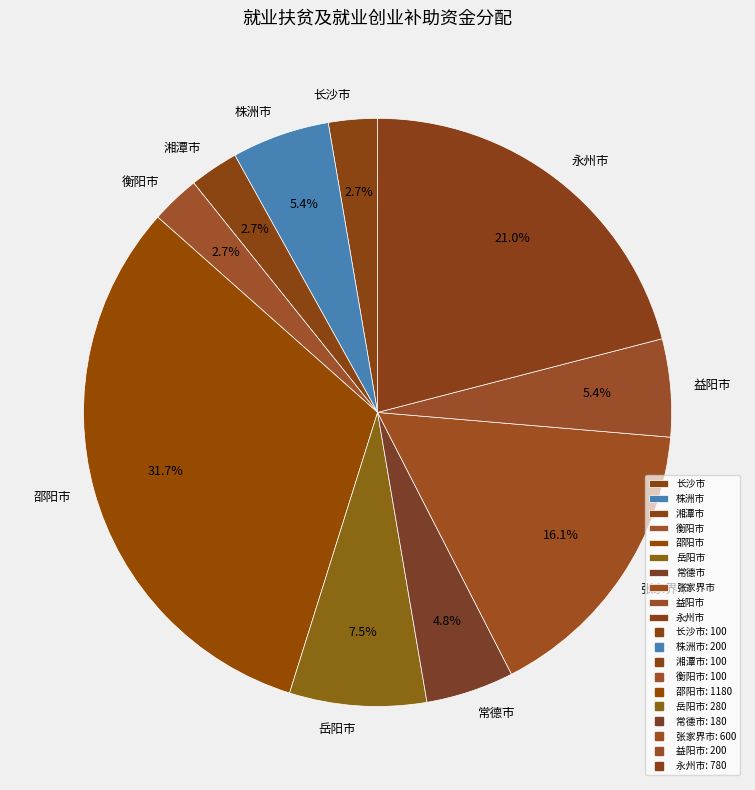

Do 永州市 and 株洲市 together represent more than half of the pie?

No